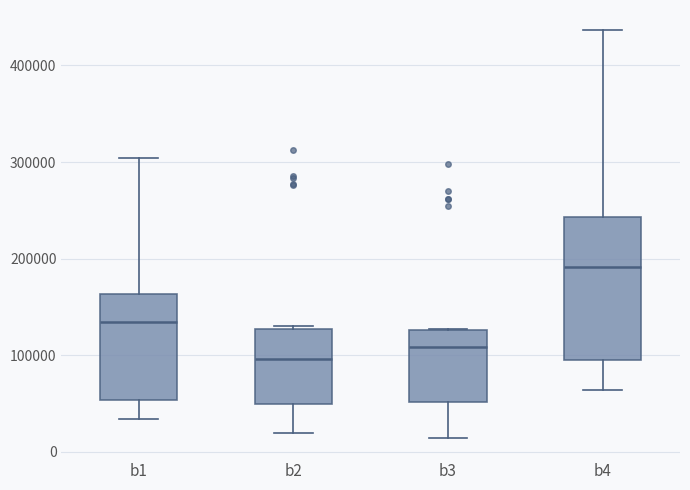

Reading left to right, transcribe this box plot: for each box, give where its median line is, the range the box spans, and where its two whiskers end, as read against the y-axis. The values are not printed on the chart, so give them approximately, as read against the axis.

b1: median 130000, box 50000 to 160000, whiskers 30000 to 300000
b2: median 100000, box 50000 to 130000, whiskers 20000 to 130000 (just above the box's upper edge)
b3: median 110000, box 50000 to 130000, whiskers 10000 to 130000
b4: median 190000, box 100000 to 240000, whiskers 60000 to 440000